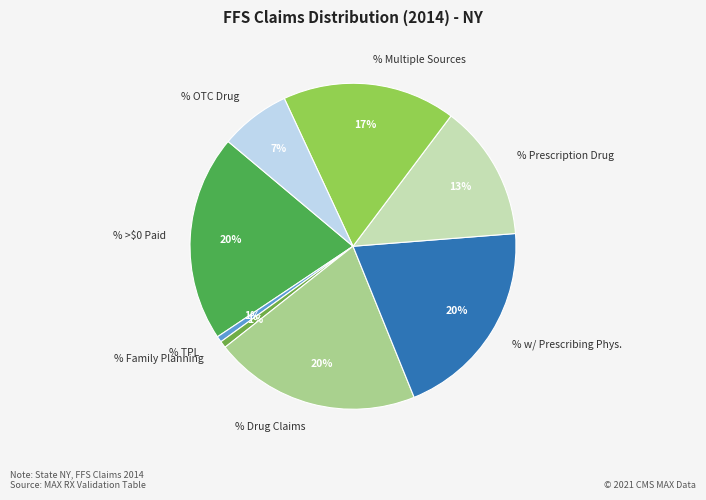

True or false: % Multiple Sources accounts for 17% of the total.

True